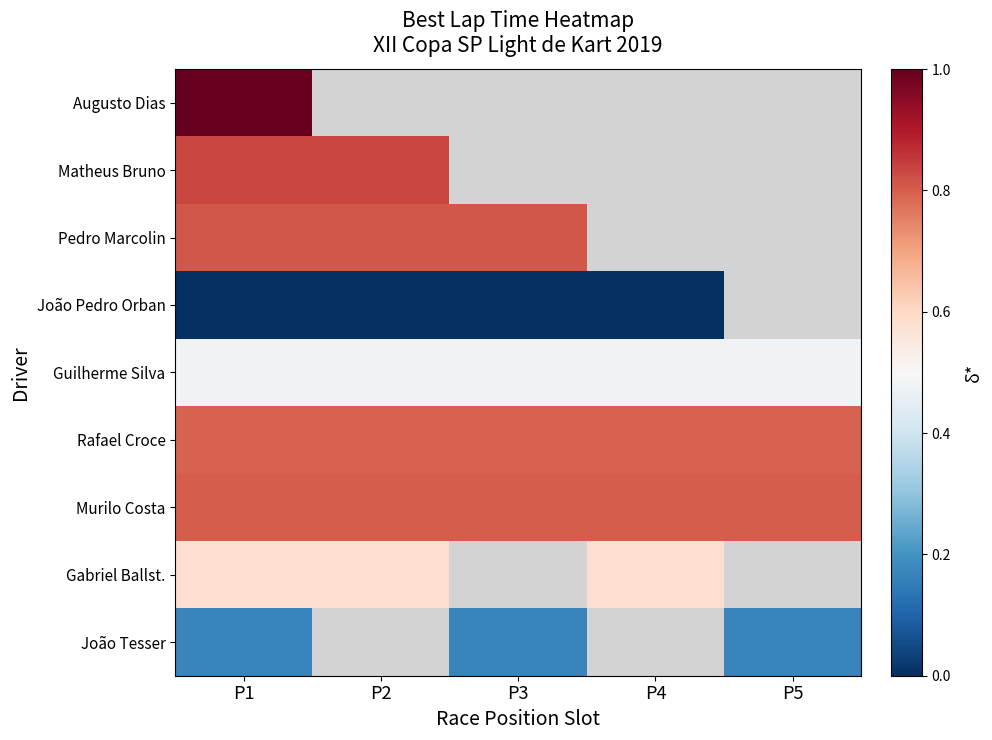

Rank the categories by Guilherme Silva value from lowest to highest.

P1, P2, P3, P4, P5